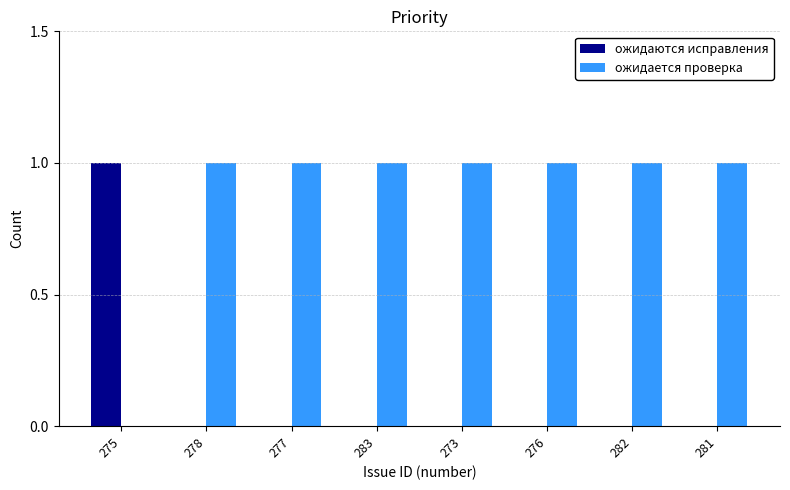

What are all the series names shown in the legend?

ожидаются исправления, ожидается проверка